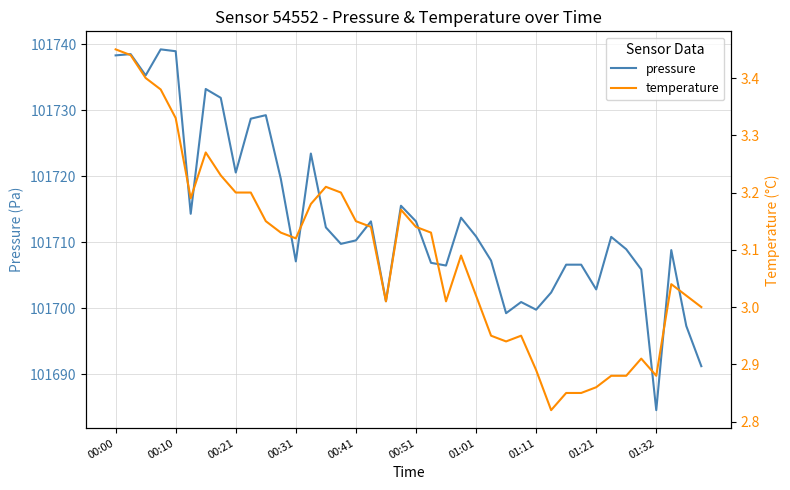

Which series has the largest total across all categories?

pressure